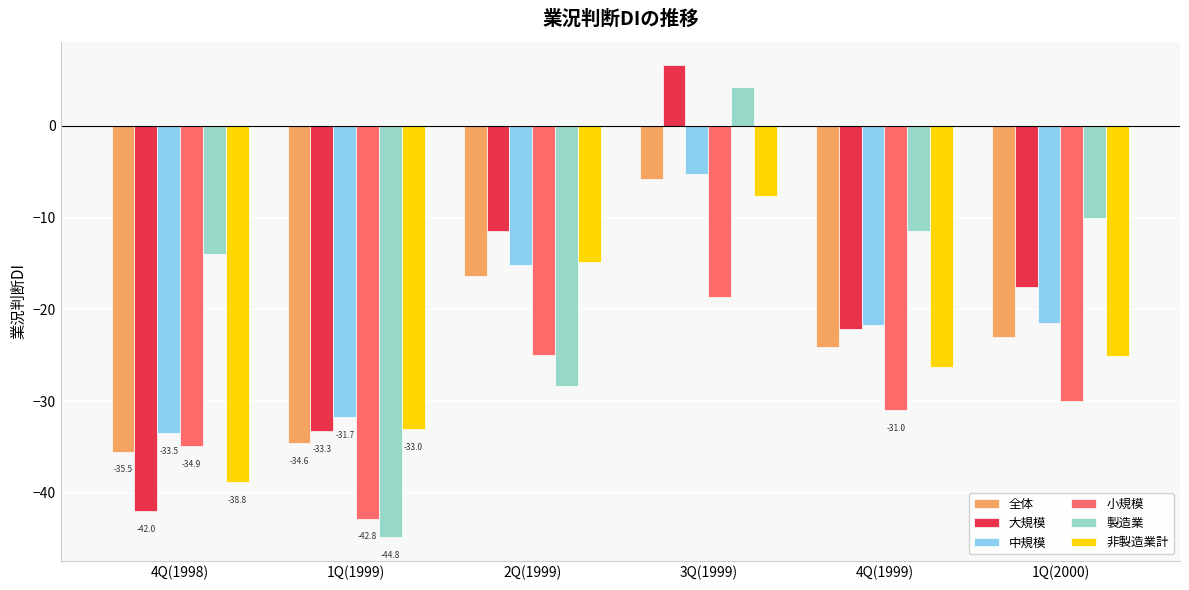

What is the average value of the 大規模 series?

-20.0